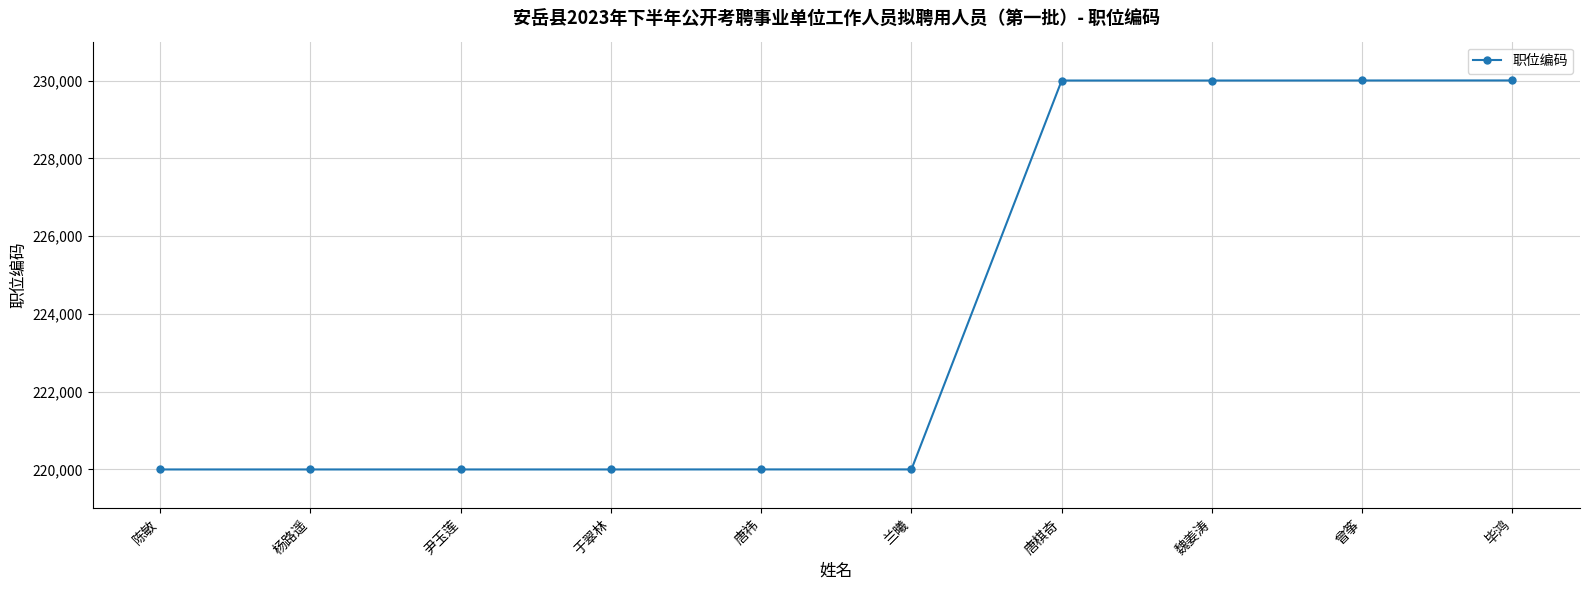

The value at 唐棋奇 is 103000. True or false?

False